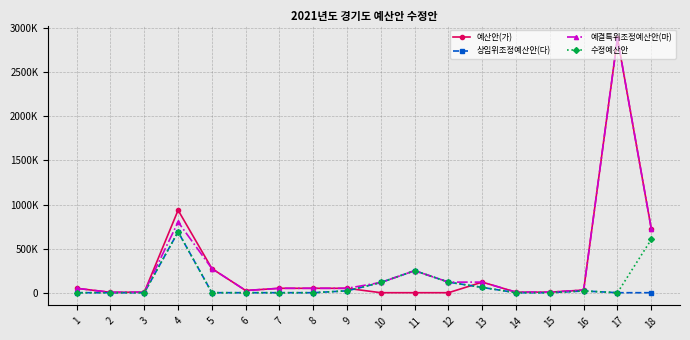

What are all the series names shown in the legend?

예산안(가), 상임위조정예산안(다), 예결특위조정예산안(마), 수정예산안